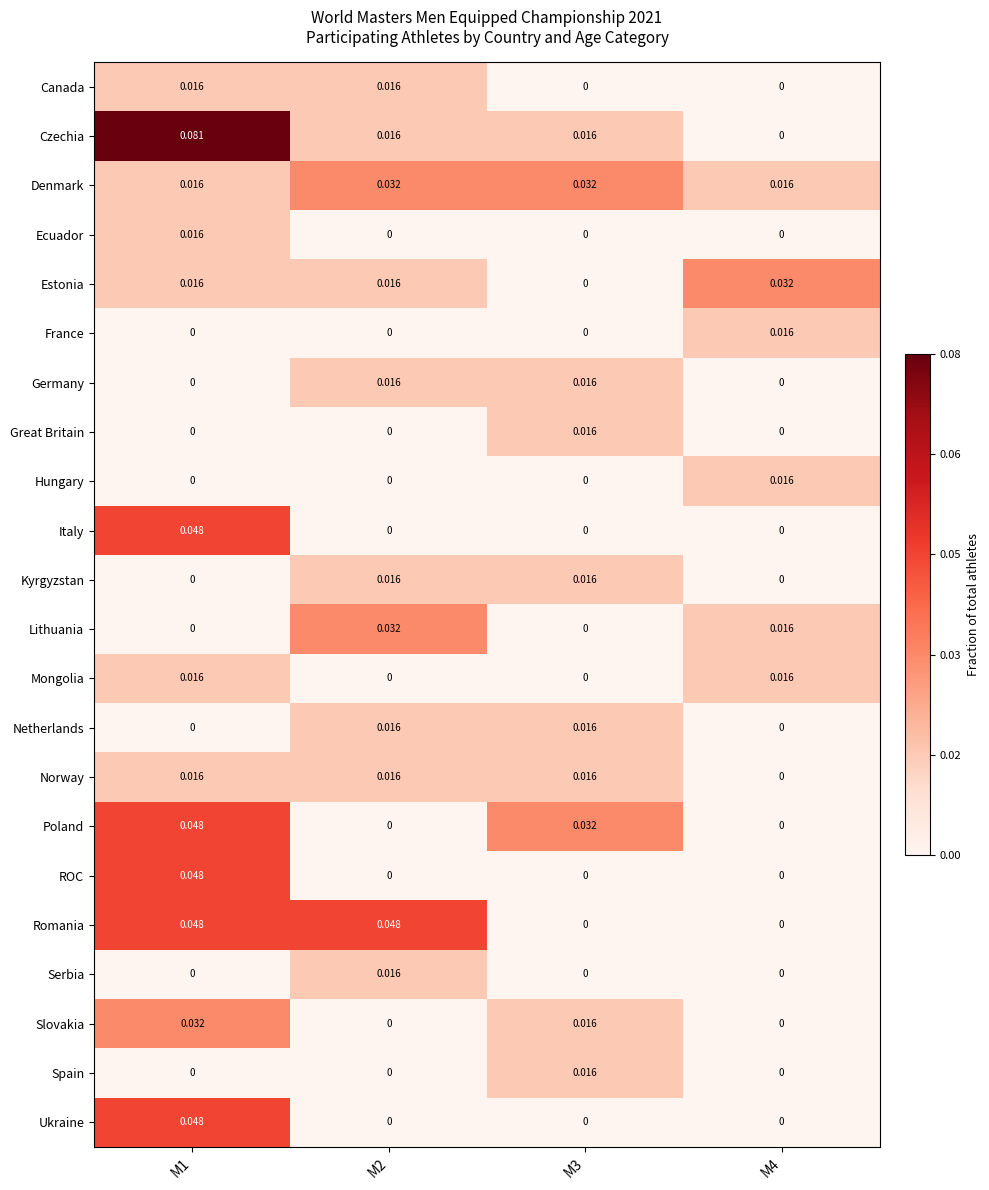

How many distinct data groups are displayed?

22